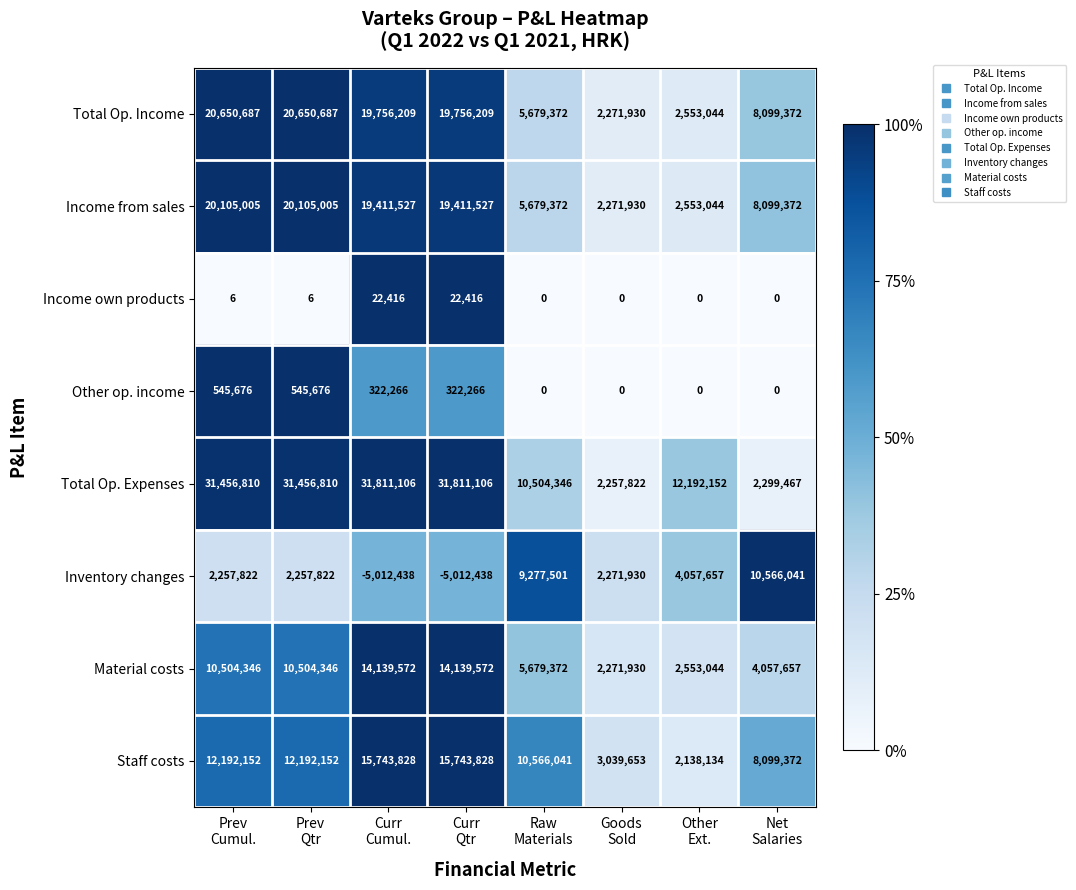

Between Curr
Qtr and Other
Ext., which series saw the biggest shift?

Total Op. Expenses